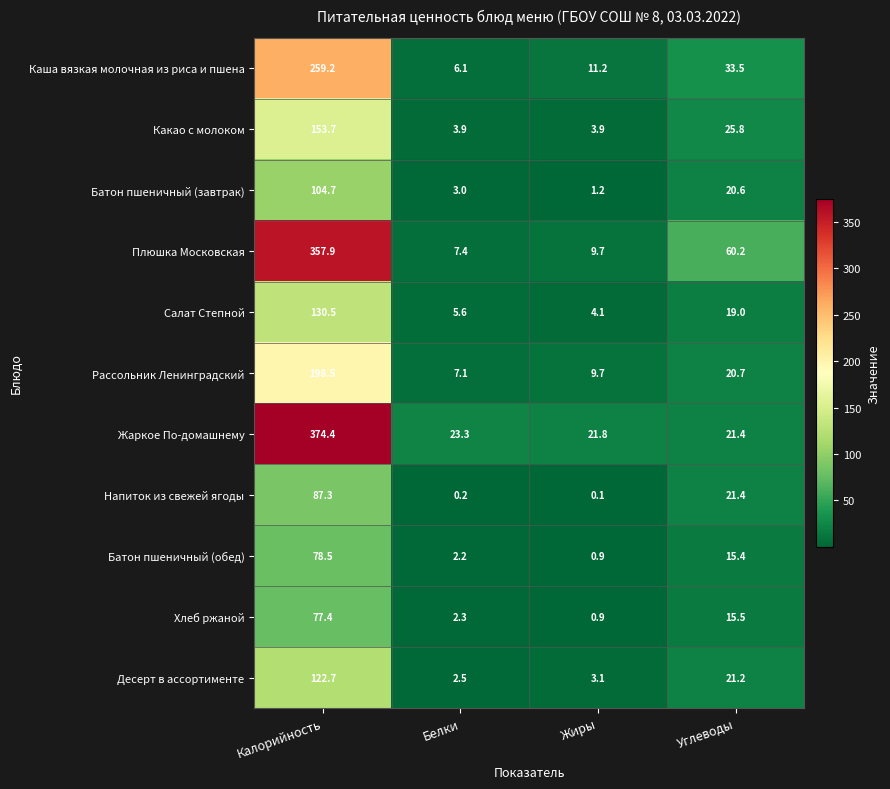

How many data points in Плюшка Московская are above 60?

2